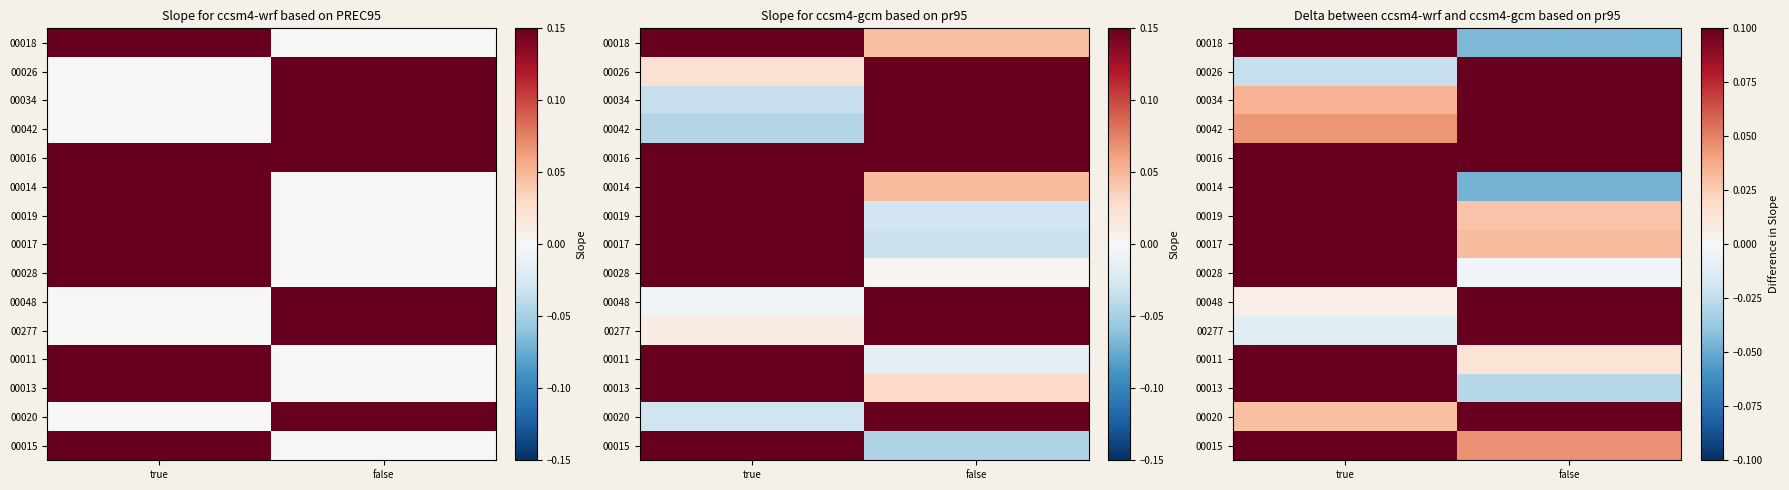

The 00034 series shows 0.2 at false. True or false?

True